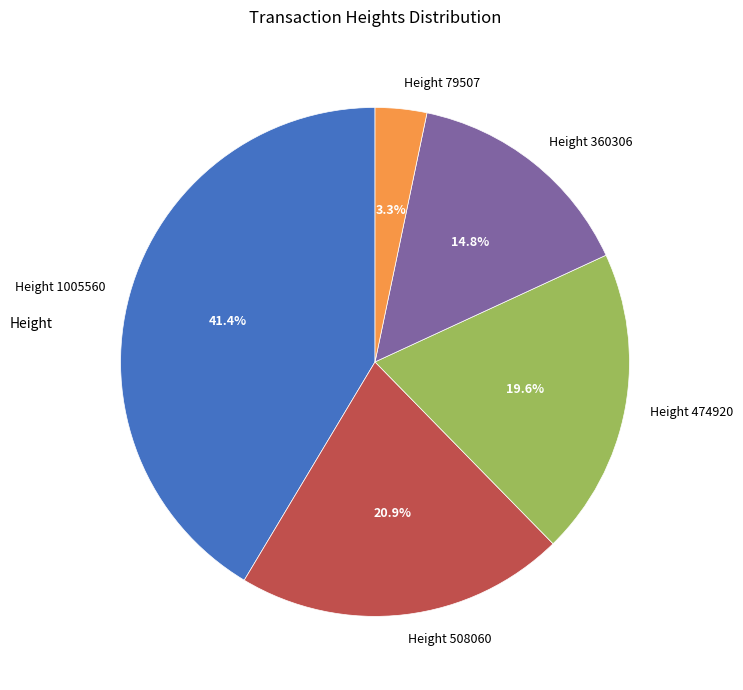

How many segments does this pie chart have?

5